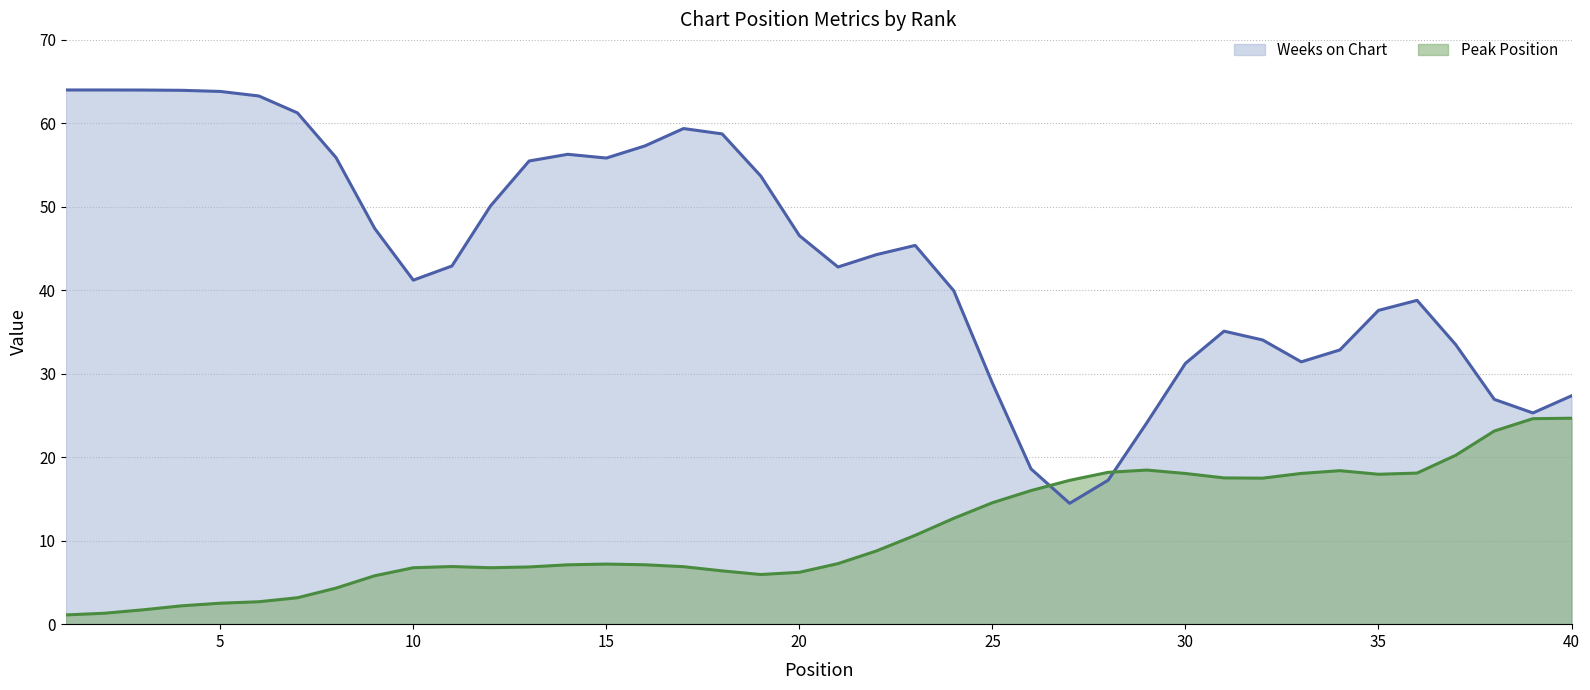

Which series ends up on top after the final intersection of Peak Position and Weeks on Chart?

Weeks on Chart